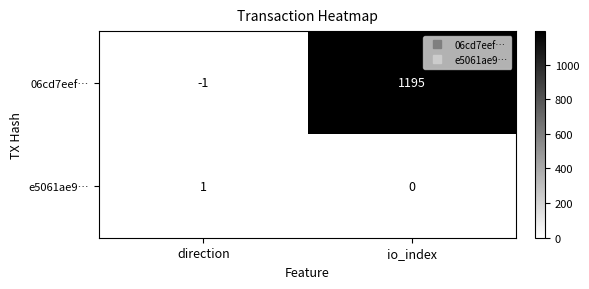

Which label corresponds to the largest value in the chart?

io_index